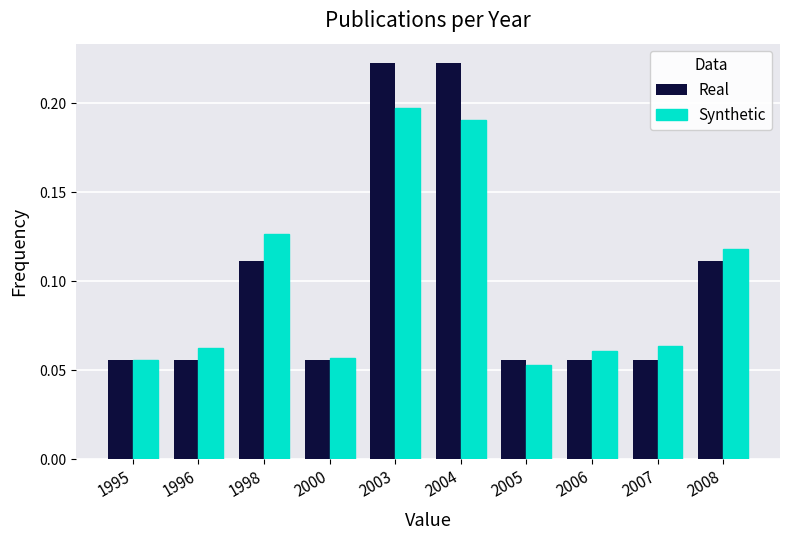

Is it true that Synthetic equals 0.1 at 2004?

False